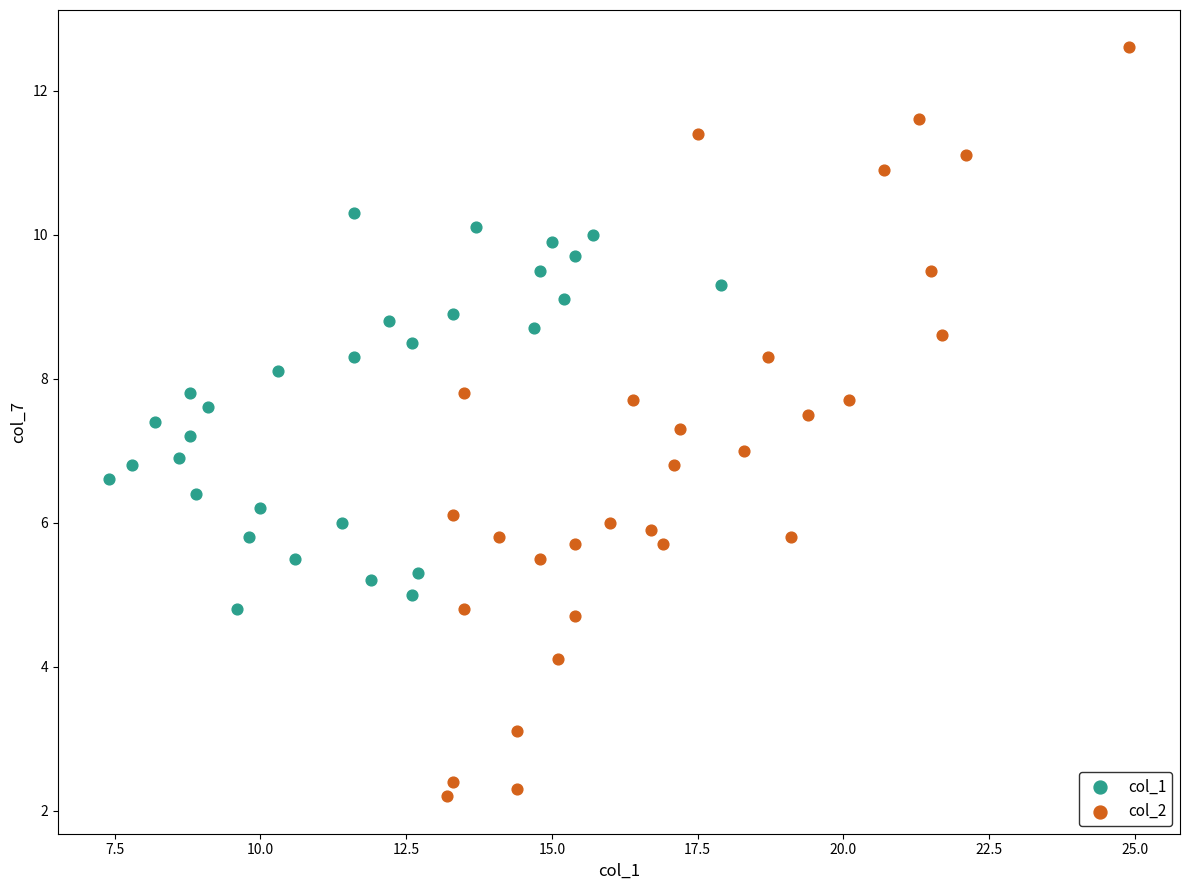

Which series contains the highest Y value?

col_2